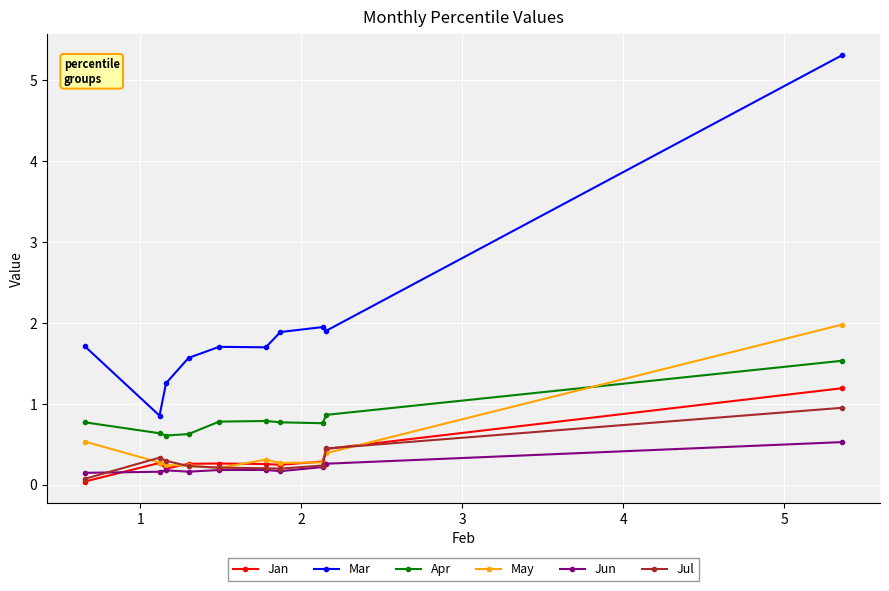

Which series has the largest total across all categories?

Mar